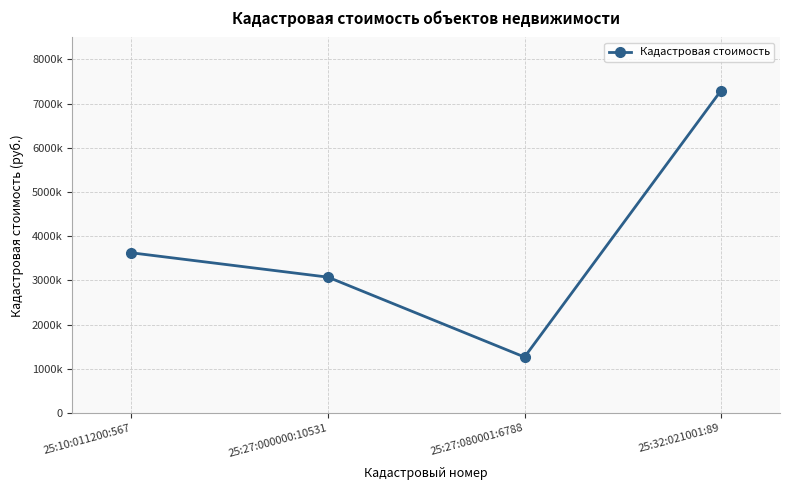

What is the approximate value at 25:10:011200:567?

3625714.4